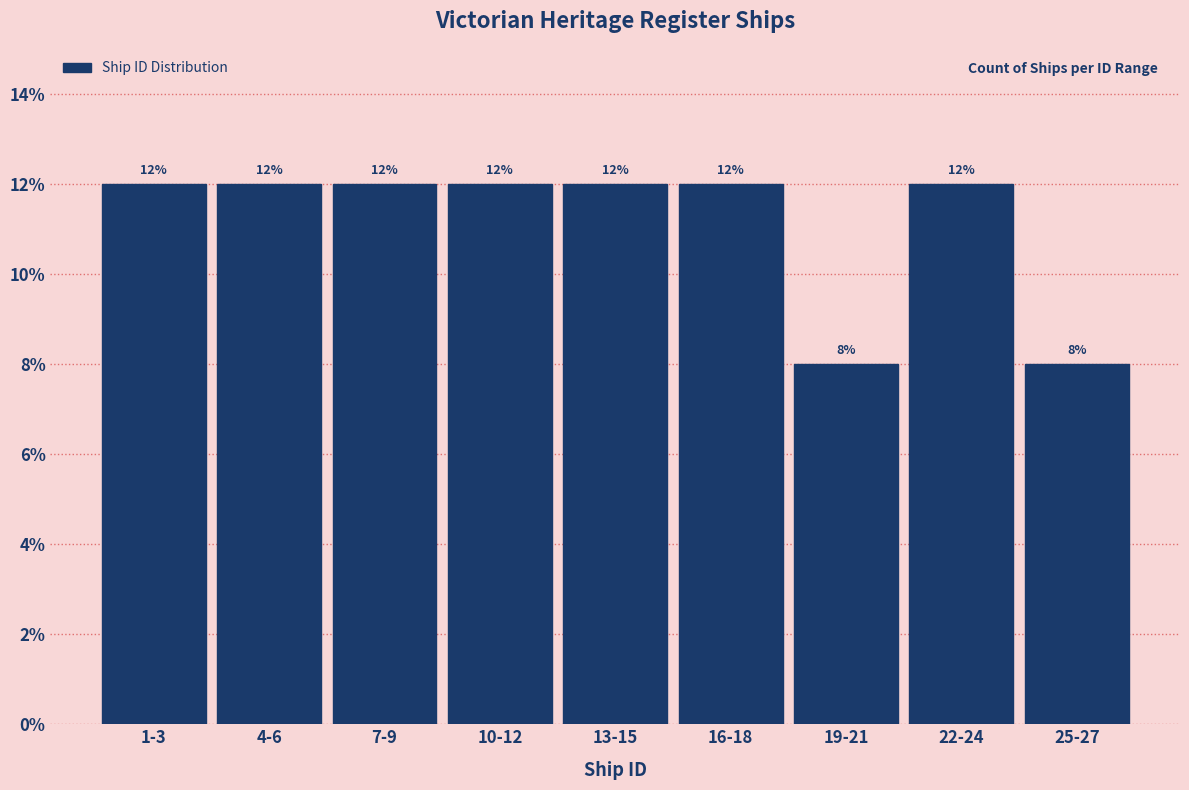

Reading left to right, transcribe all the data shown in this chart.

1-3=12	4-6=12	7-9=12	10-12=12	13-15=12	16-18=12	19-21=8	22-24=12	25-27=8